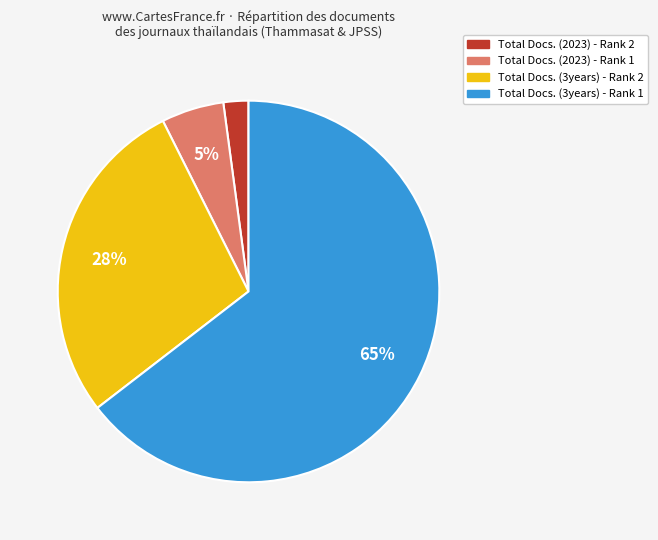

What is the smallest slice in the pie chart?

Total Docs. (2023) - Rank 2